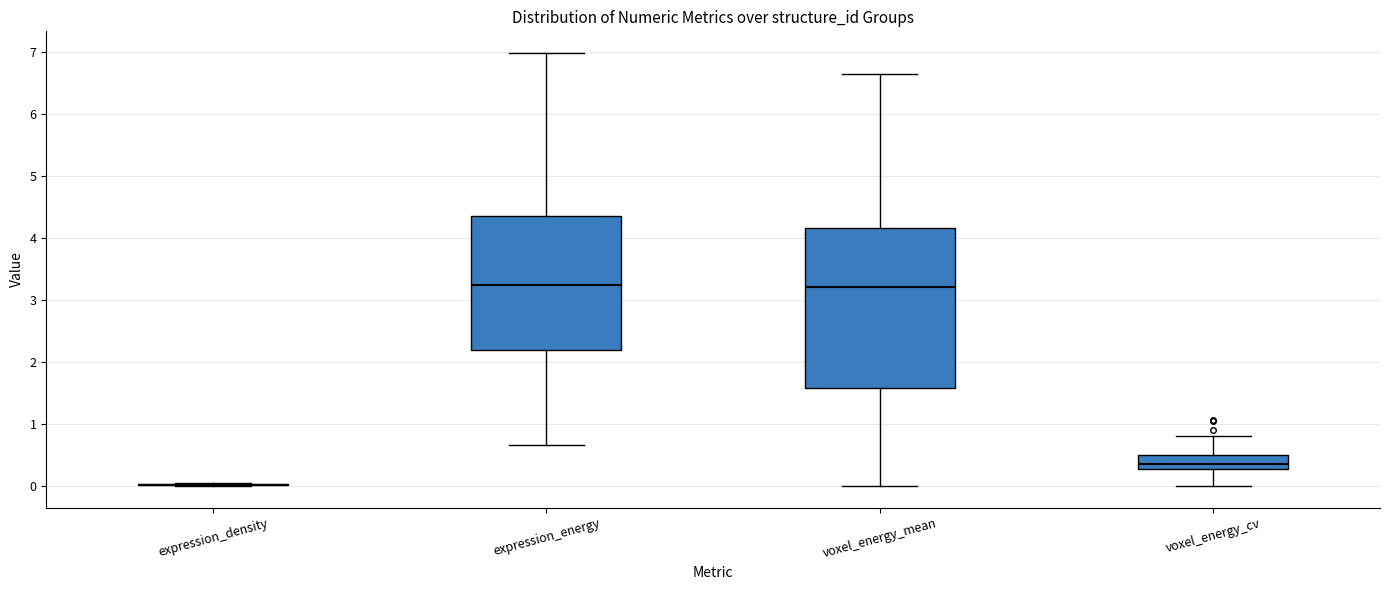

Reading left to right, transcribe this box plot: for each box, give where its median line is, the range the box spans, and where its two whiskers end, as read against the y-axis. The values are not printed on the chart, so give them approximately, as read against the axis.

expression_density: box collapsed to a line at 0.0, whiskers 0.0 to 0.0
expression_energy: median 3.2, box 2.2 to 4.4, whiskers 0.7 to 7.0
voxel_energy_mean: median 3.2, box 1.6 to 4.2, whiskers 0.0 to 6.6
voxel_energy_cv: median 0.4, box 0.3 to 0.5, whiskers 0.0 to 0.8